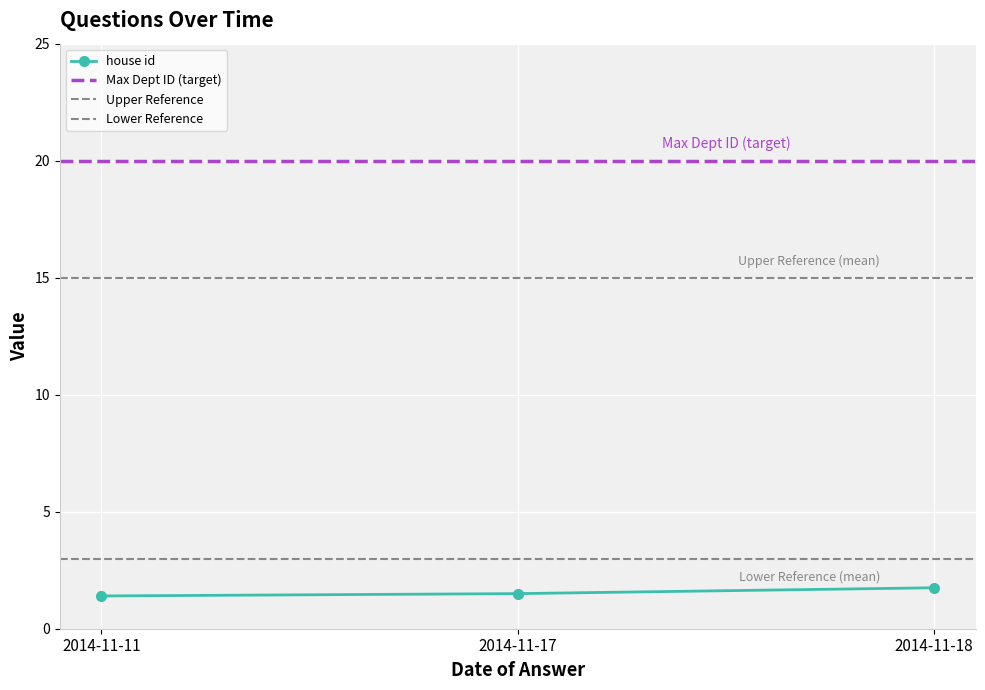

True or false: answering dept id and house id intersect in this chart.

False